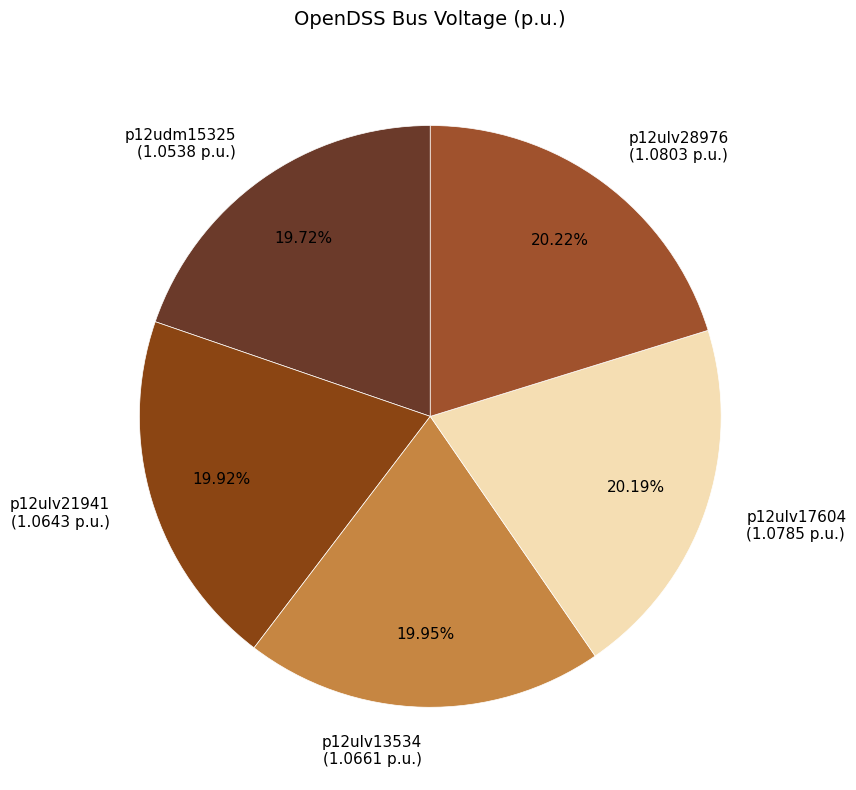

Does p12udm15325 represent more than half of the total?

No